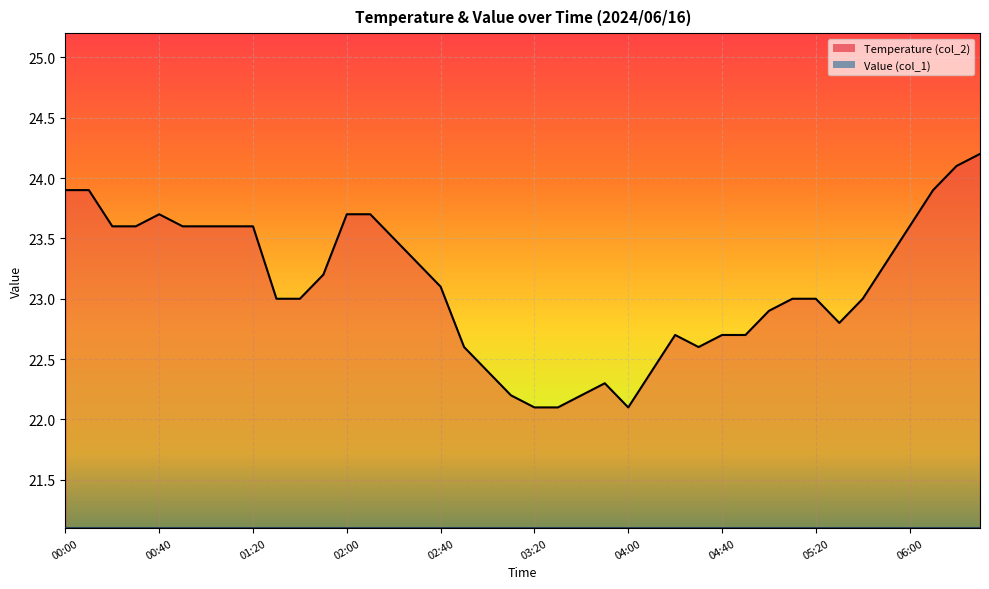

Reading left to right, list all the values displayed in this chart.

23.9	23.9	23.6	23.6	23.7	23.6	23.6	23.6	23.6	23.0	23.0	23.2	23.7	23.7	23.5	23.3	23.1	22.6	22.4	22.2	22.1	22.1	22.2	22.3	22.1	22.4	22.7	22.6	22.7	22.7	22.9	23.0	23.0	22.8	23.0	23.3	23.6	23.9	24.1	24.2